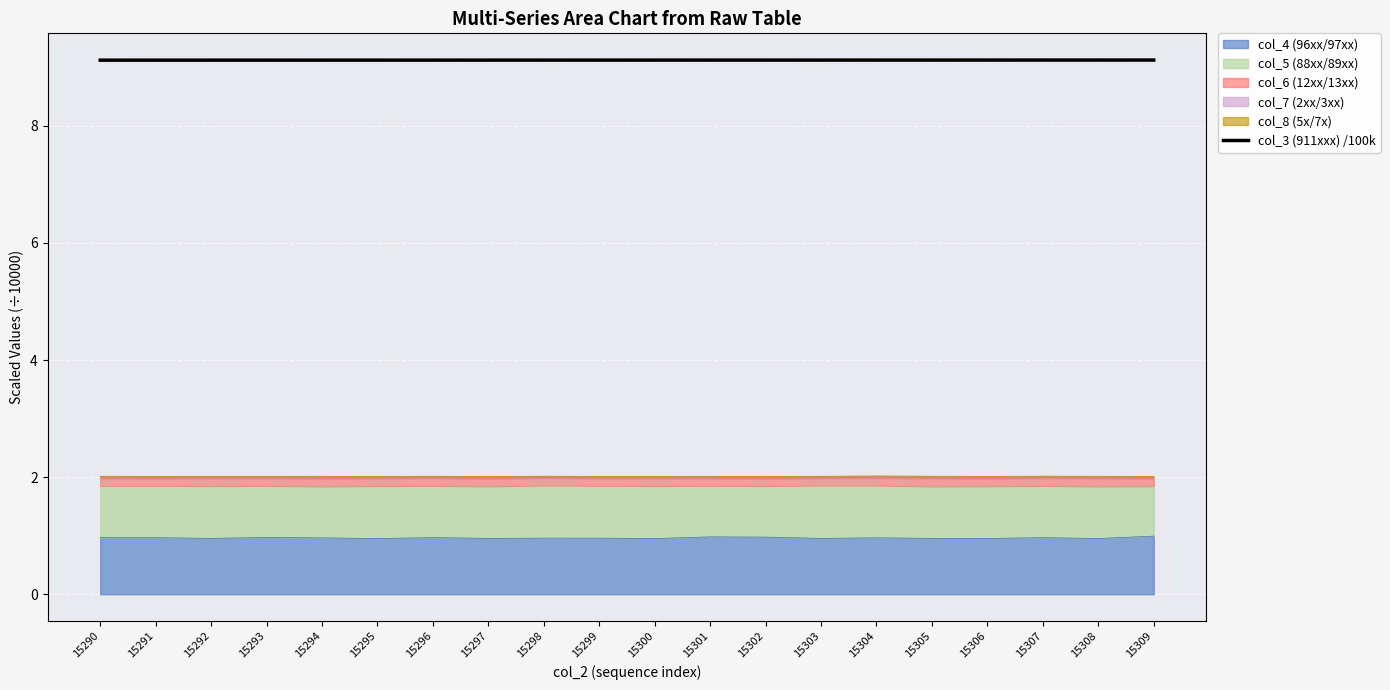

What value does the data have at 15293?

9.1